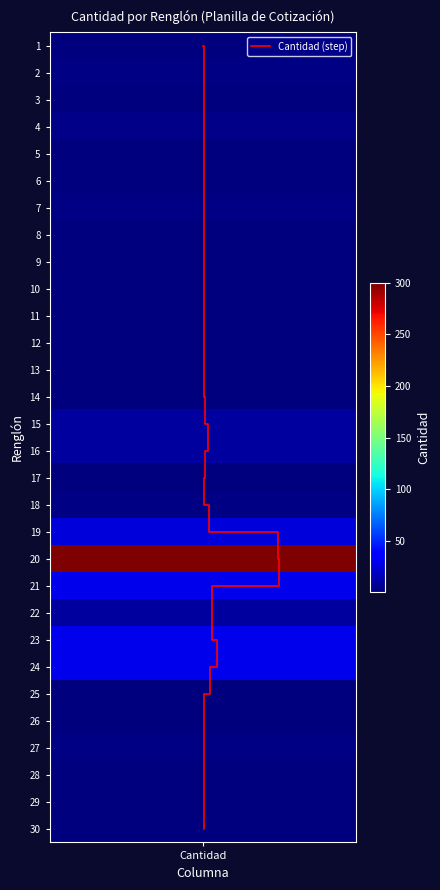

How many positive values are there?

29